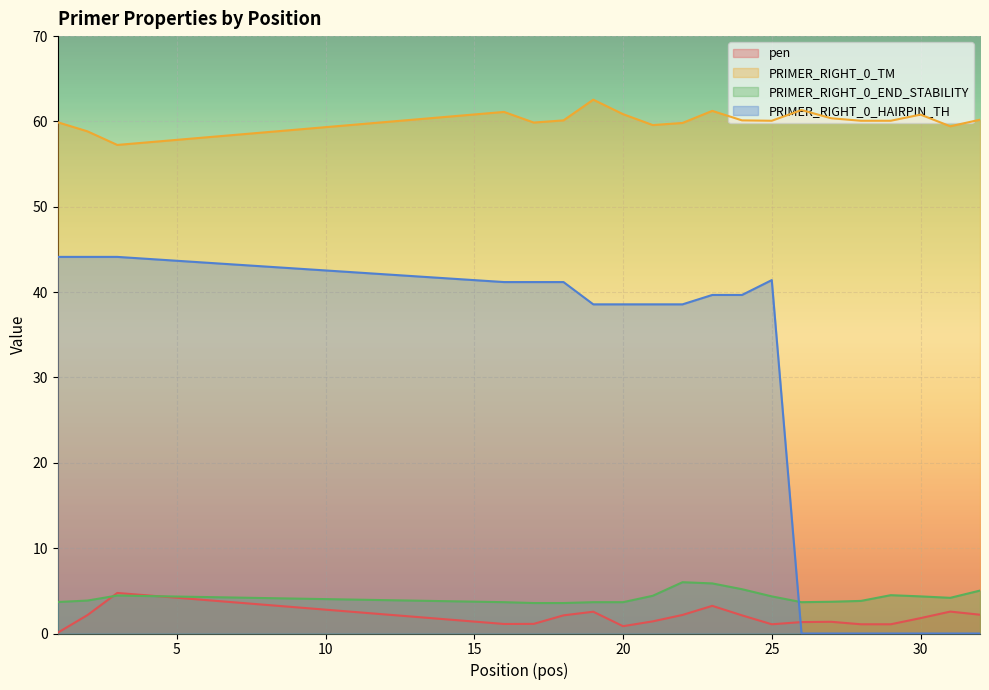

What is the sum of all PRIMER_RIGHT_0_END_STABILITY values?

85.2